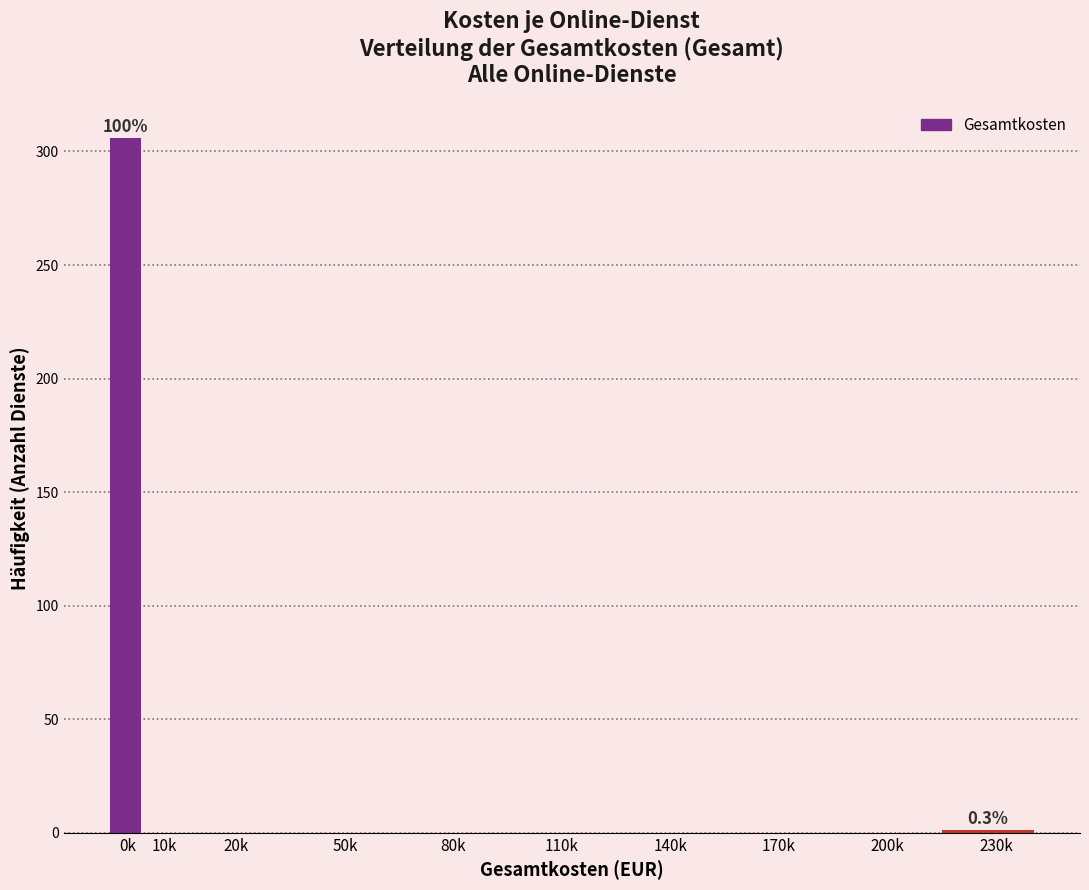

What is the sum of all values?

307